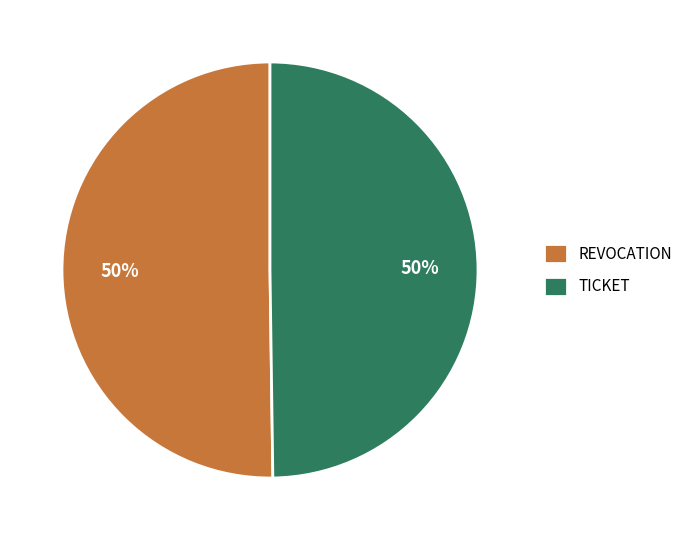

To the nearest percent, what portion does REVOCATION represent?

50%